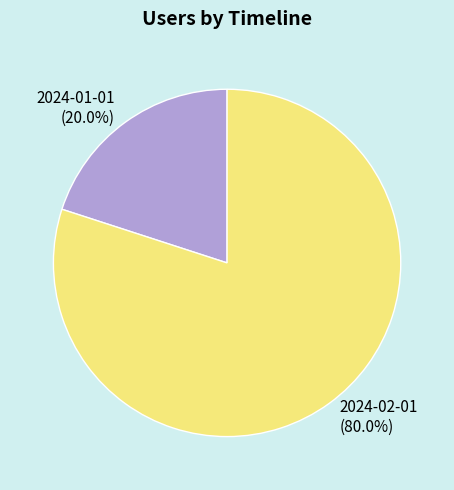

To the nearest percent, what is the average slice percentage?

50%